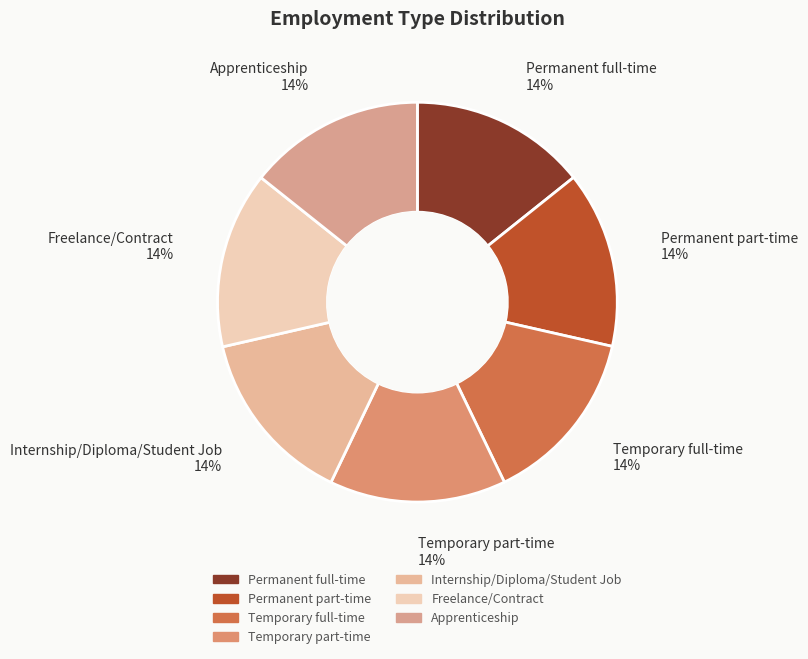

Is it true that Freelance/Contract is 14% of the pie?

True